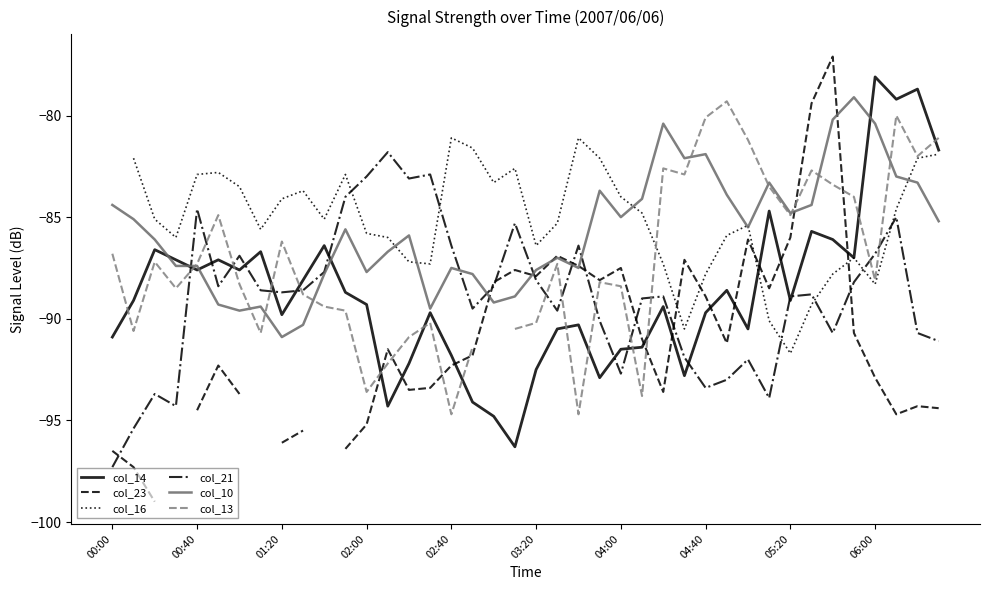

True or false: col_14 has a value of -150.4 at 05:20.

False